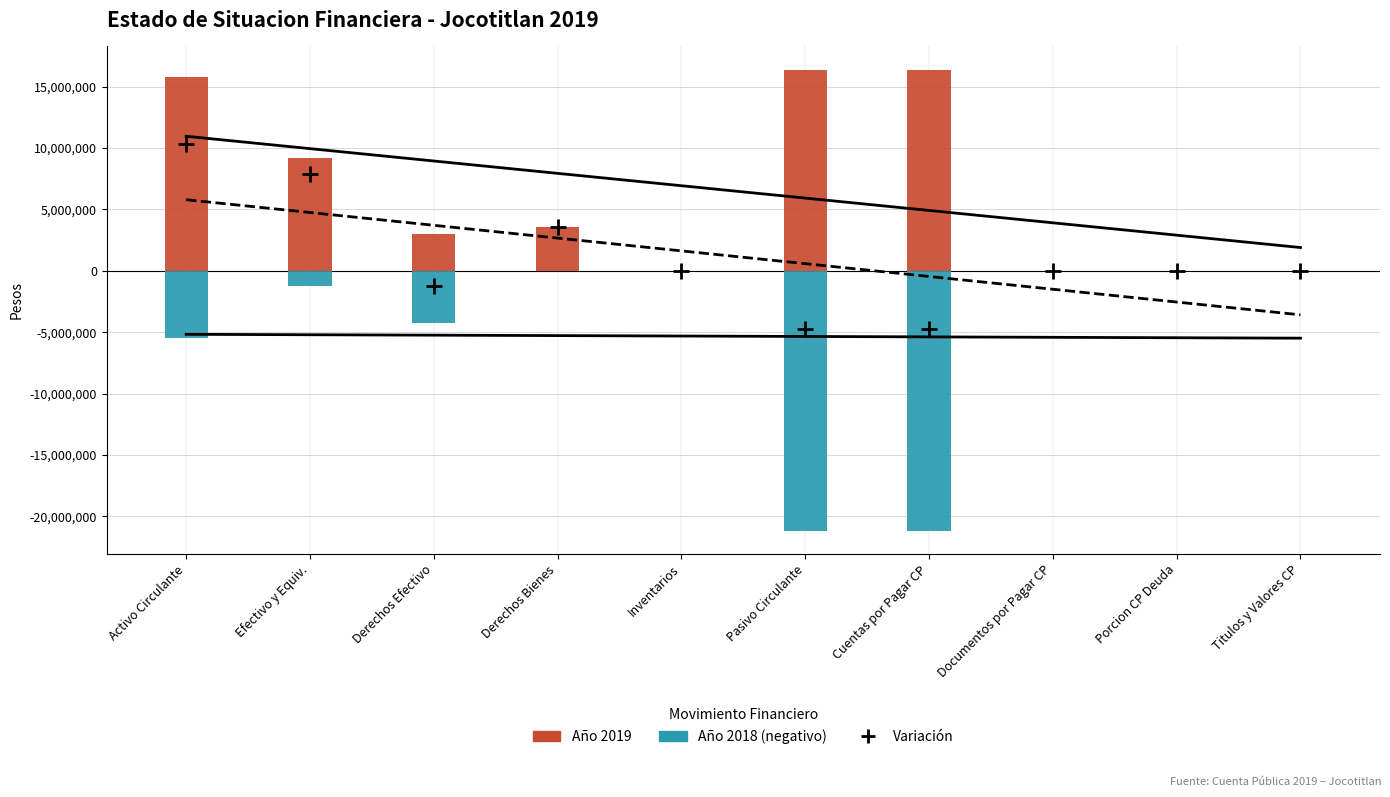

At which category is the sum across all series the highest?

Activo Circulante